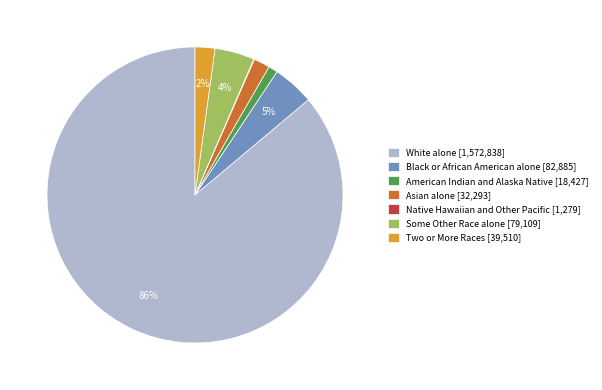

To the nearest percent, what portion does Some Other Race alone represent?

4%